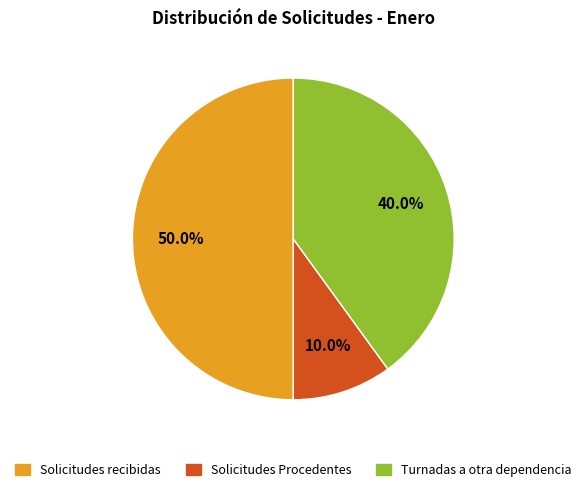

Which slice is the largest?

Solicitudes recibidas